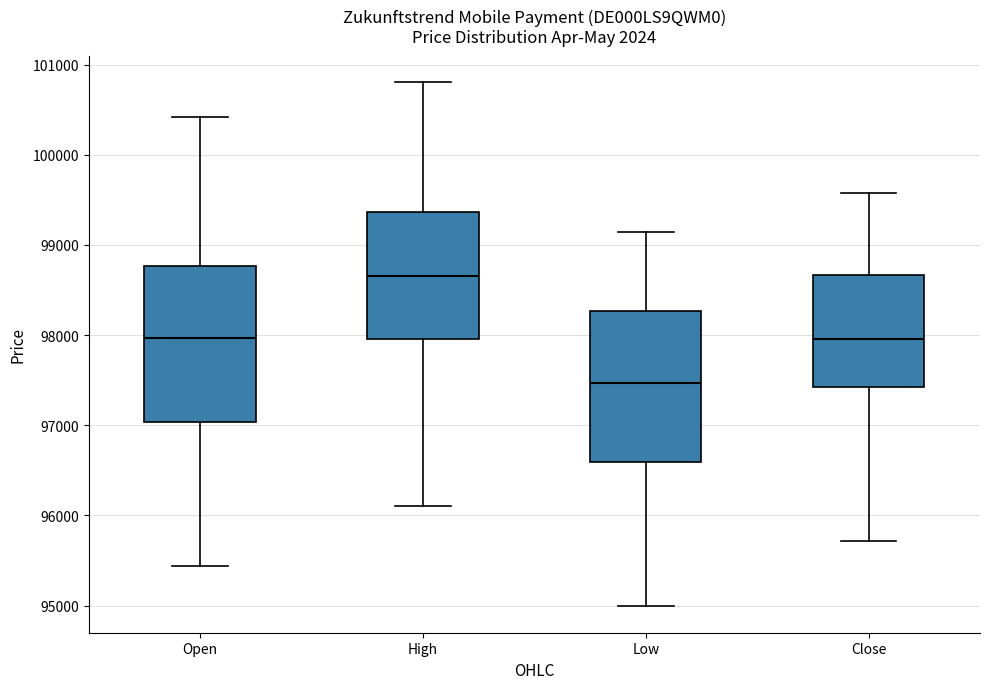

Where is the upper edge of the box for Low on the y-axis? The values are not printed on the chart, so give them approximately, as read against the axis.

98300